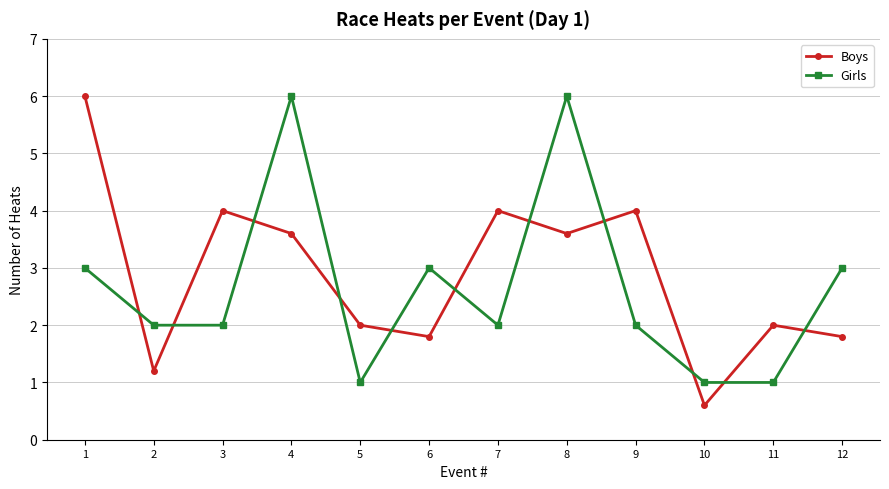

How many times do Boys and Girls cross each other?

11